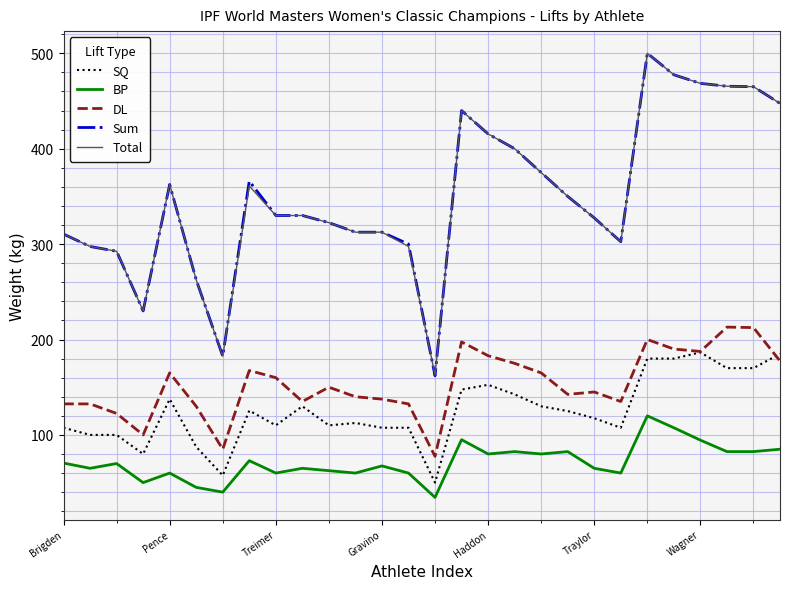

Which series has the largest range (max minus min)?

Sum